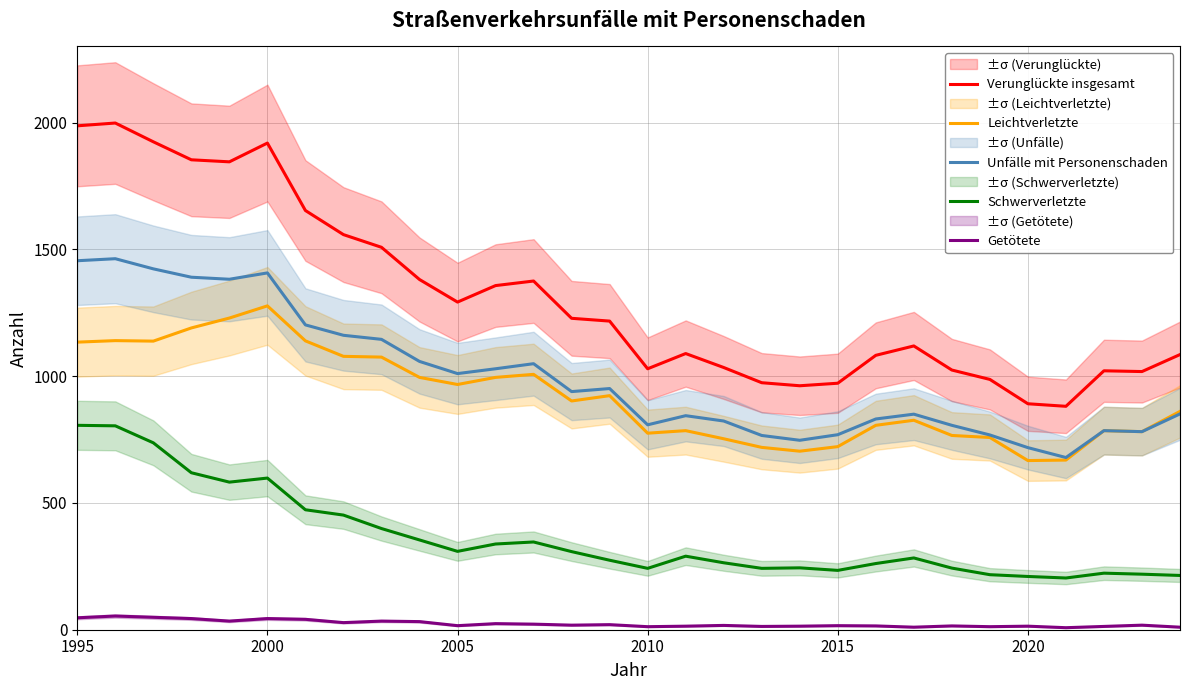

What is the smallest value displayed?

8